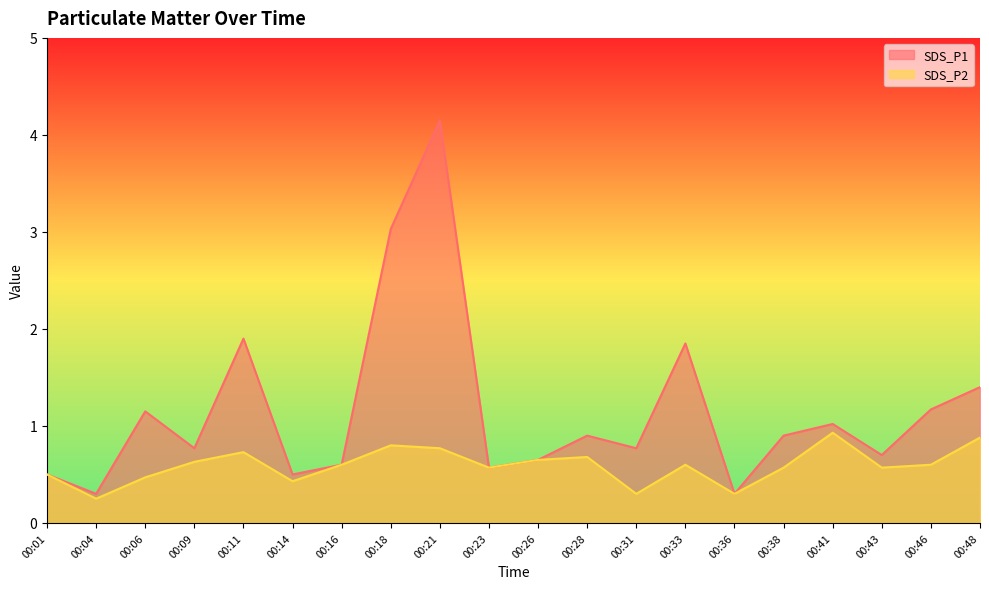

Read the SDS_P2 value at 00:04.

0.2